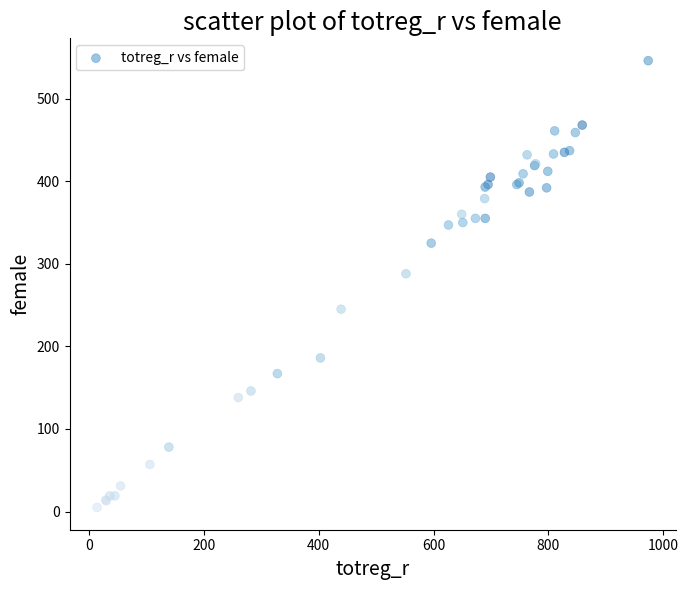

What Y value in the scatter plot is closest to 275?

288